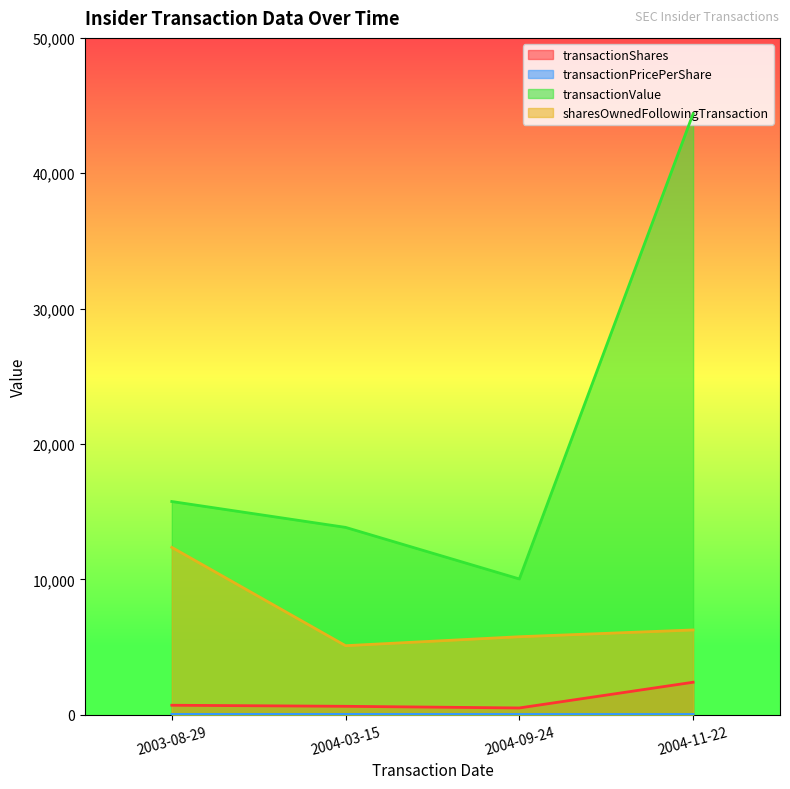

What is the highest value of the sharesOwnedFollowingTransaction series?

12364.0